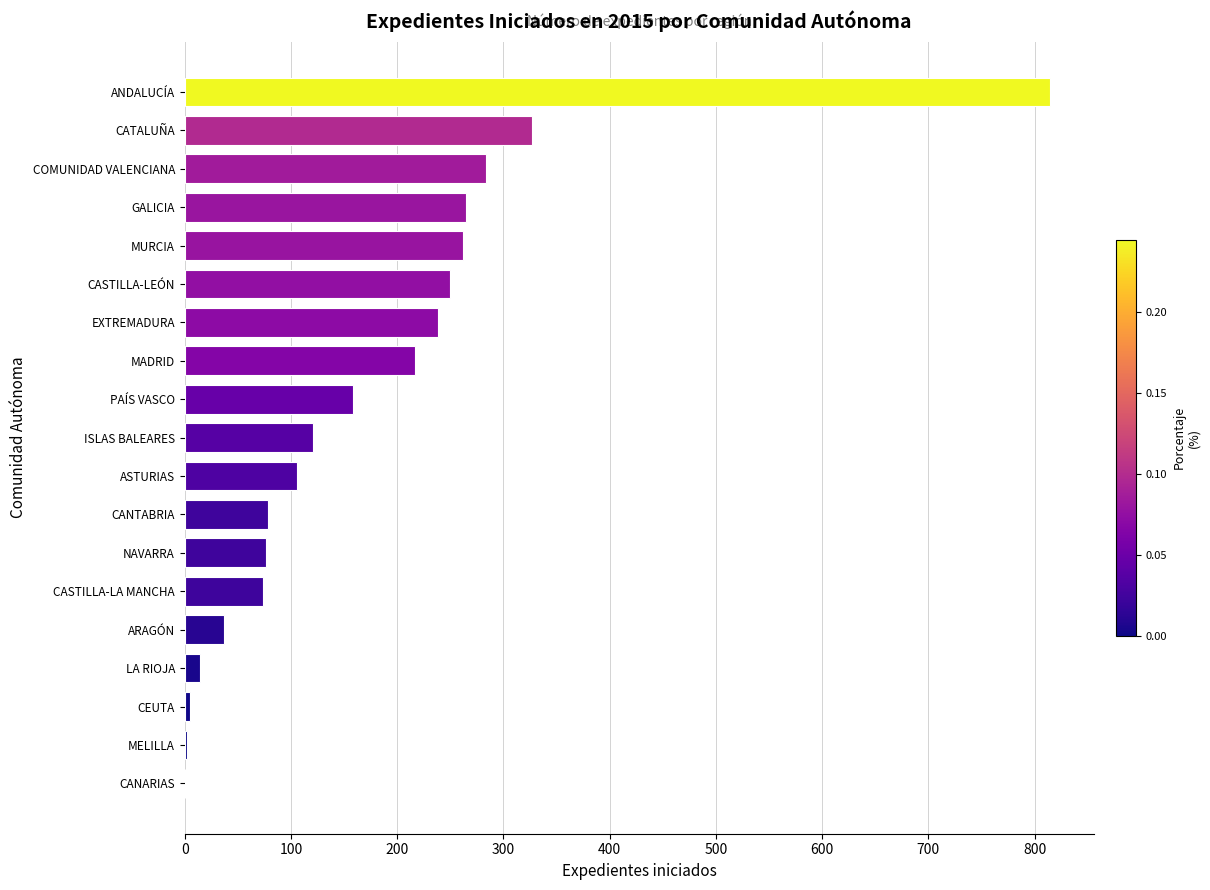

What is the sum of the values at CASTILLA-LEÓN and CANTABRIA?

328